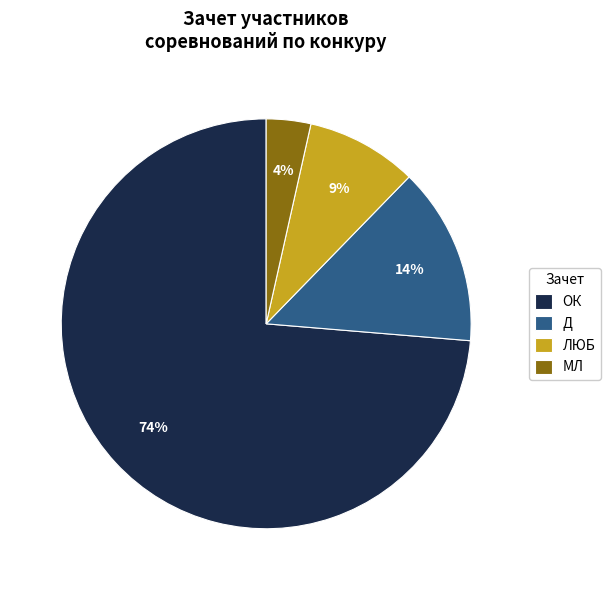

Is the sum of ЛЮБ and МЛ greater than half?

No